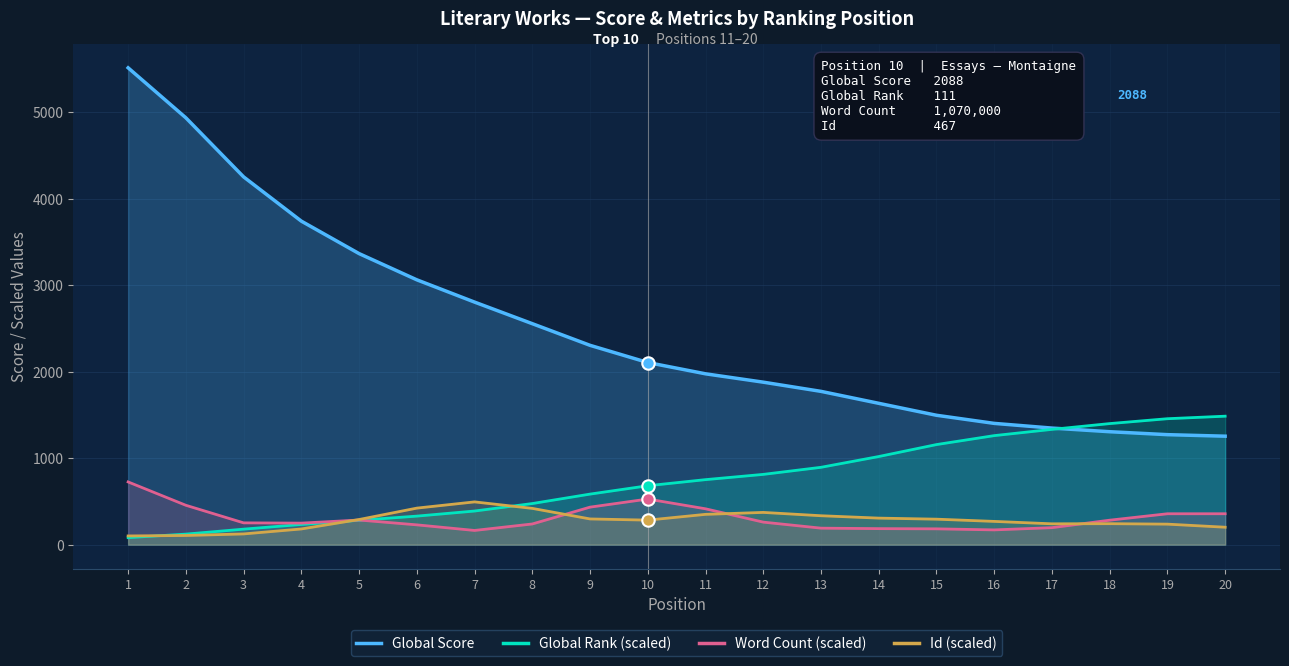

At how many categories does at least one series exceed 2142?

9